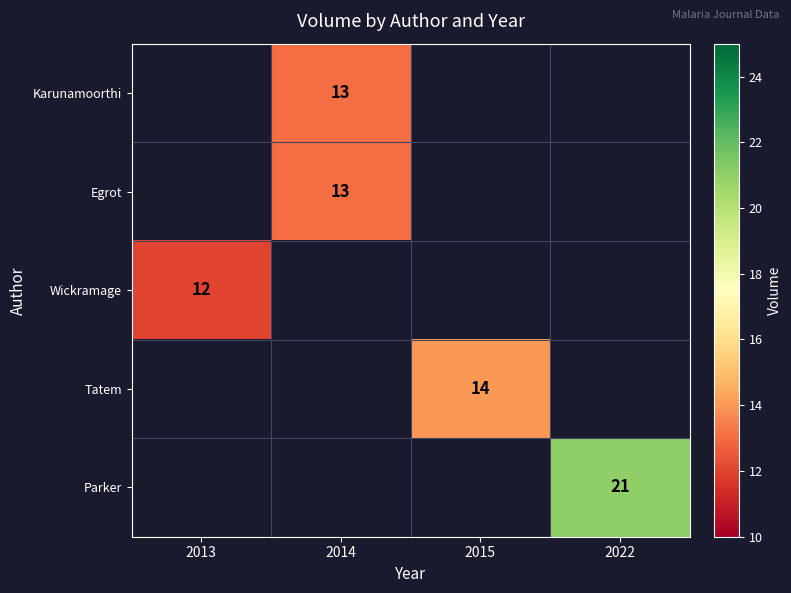

True or false: Wickramage has a value of 12 at 2013.

True